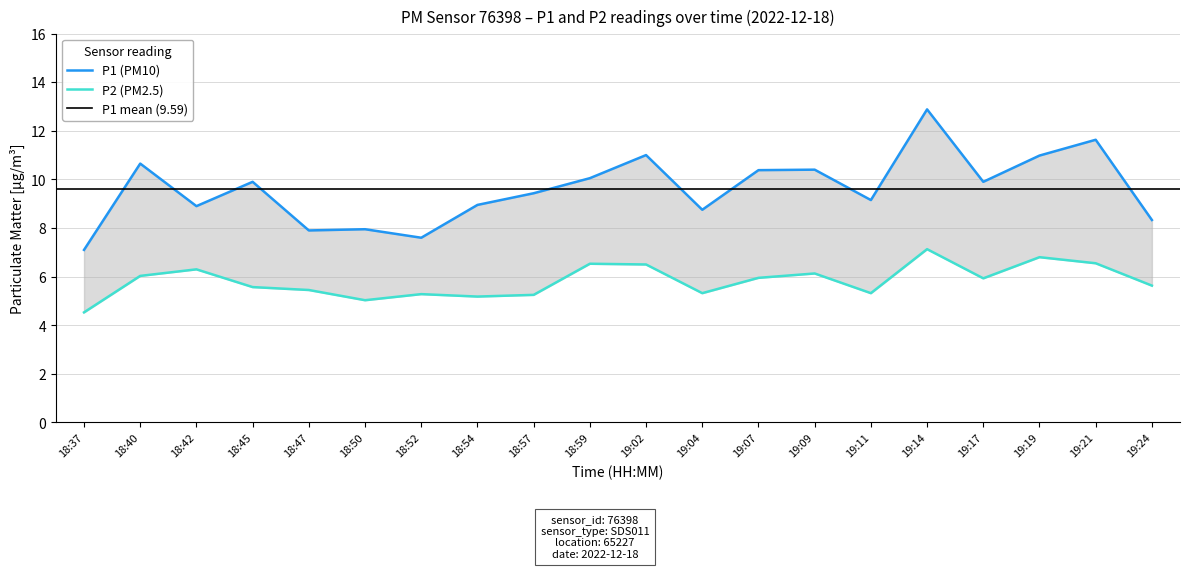

How many lines are shown in the chart?

2